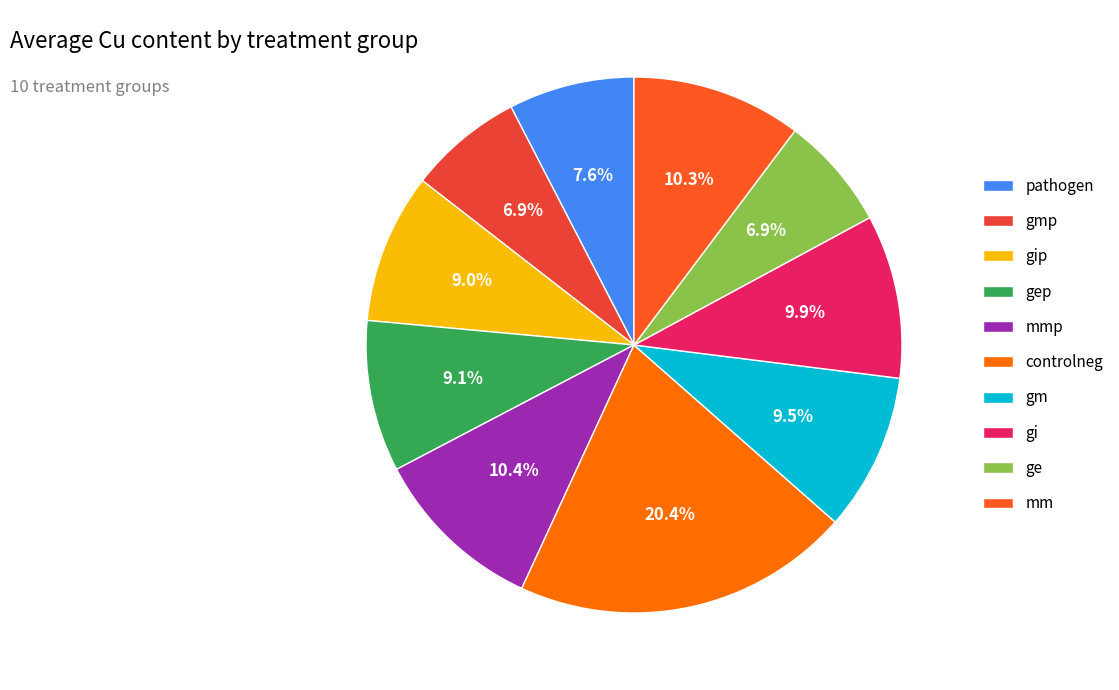

To the nearest percent, what is the combined percentage of mmp and ge?

17%